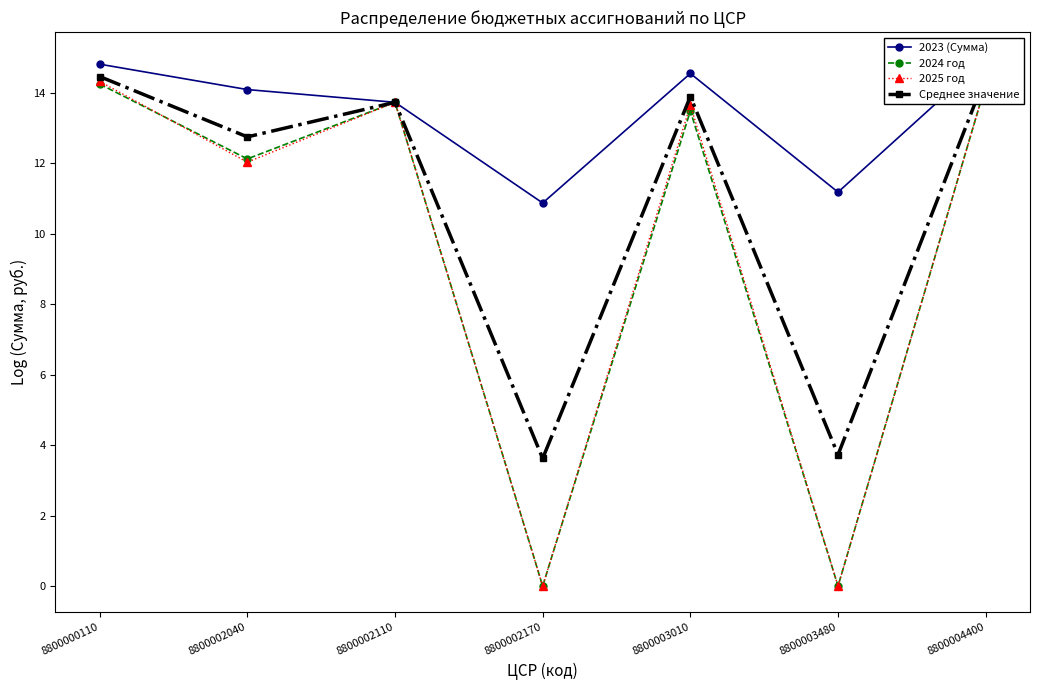

The Среднее значение series shows 12.8 at 8800002040. True or false?

True